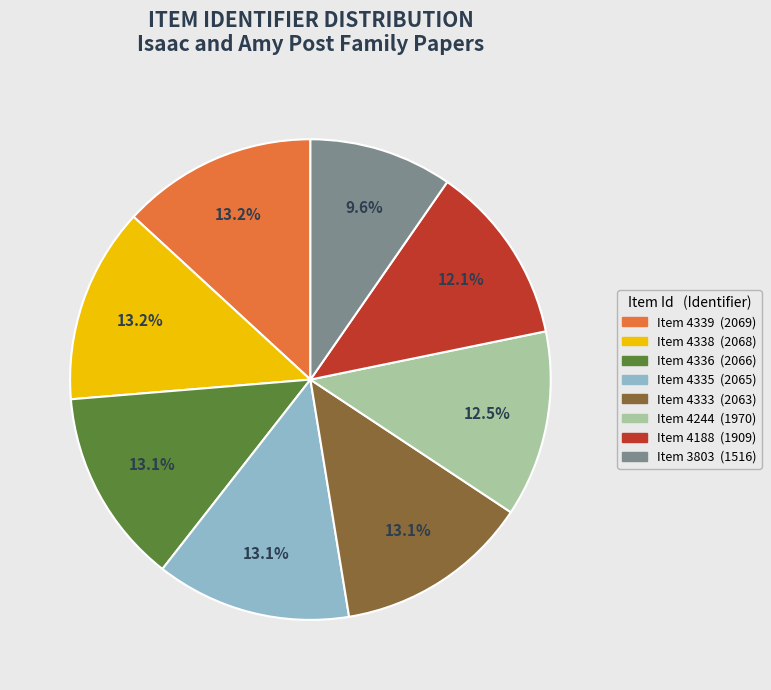

Is there any slice that represents more than half of the pie?

No